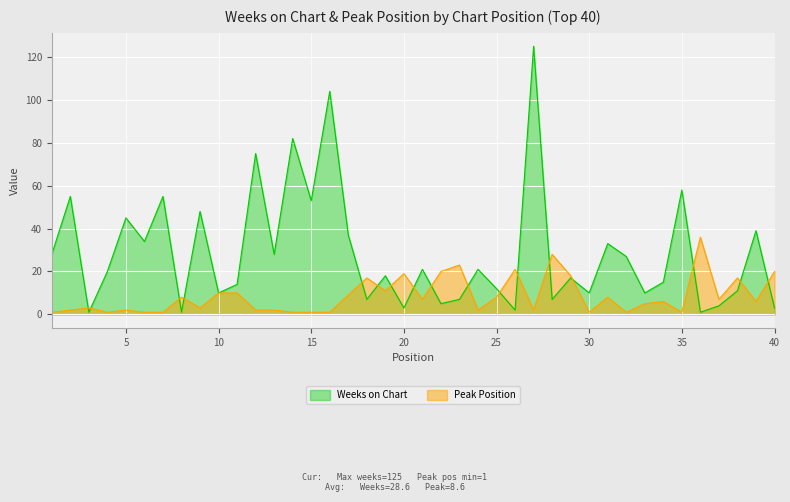

Rank the series at 24 from lowest to highest value.

Peak Position, Weeks on Chart